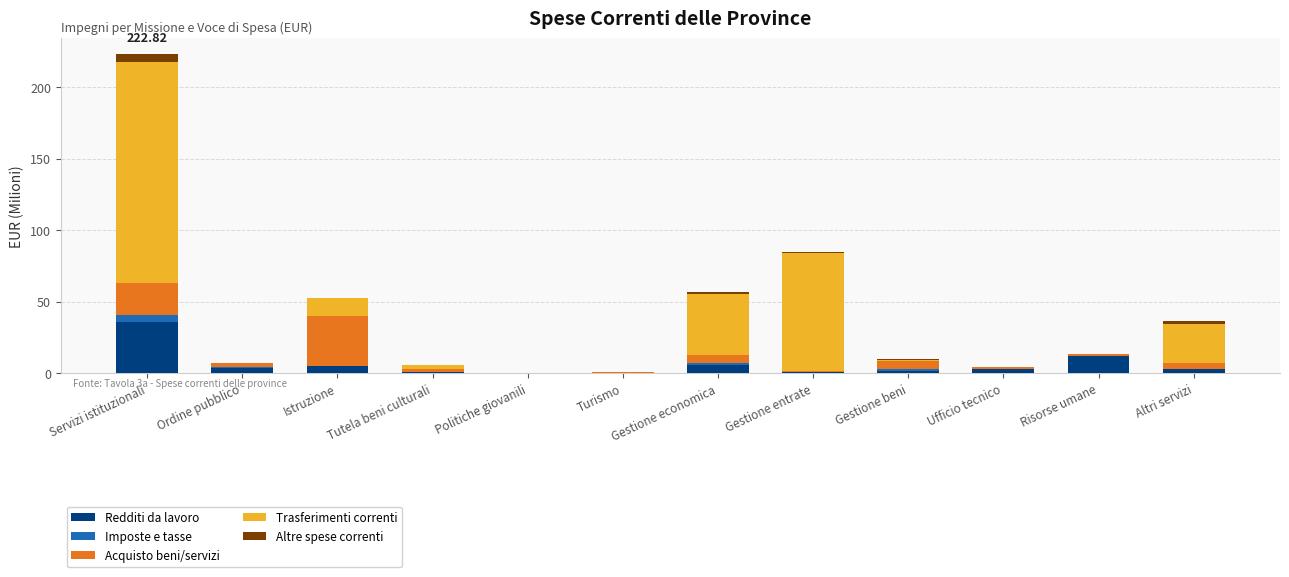

At which category is the sum across all series the highest?

Servizi istituzionali